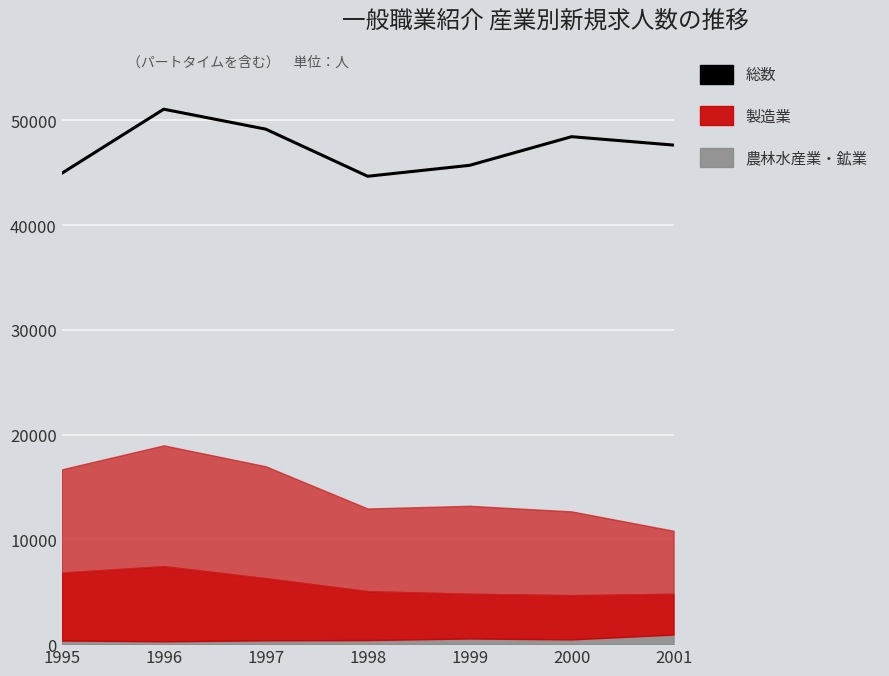

The value at 1998 is 44654. True or false?

True